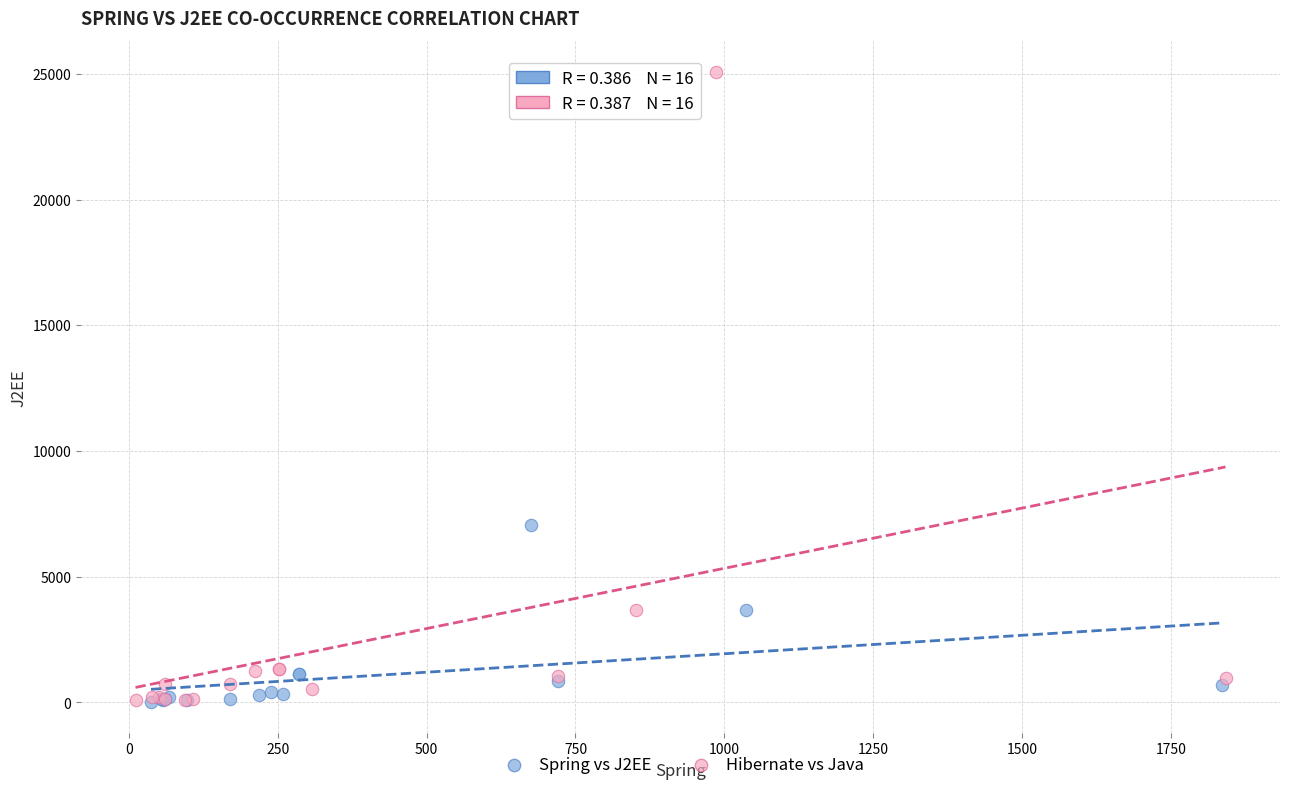

Which series contains the highest Y value?

Hibernate vs Java